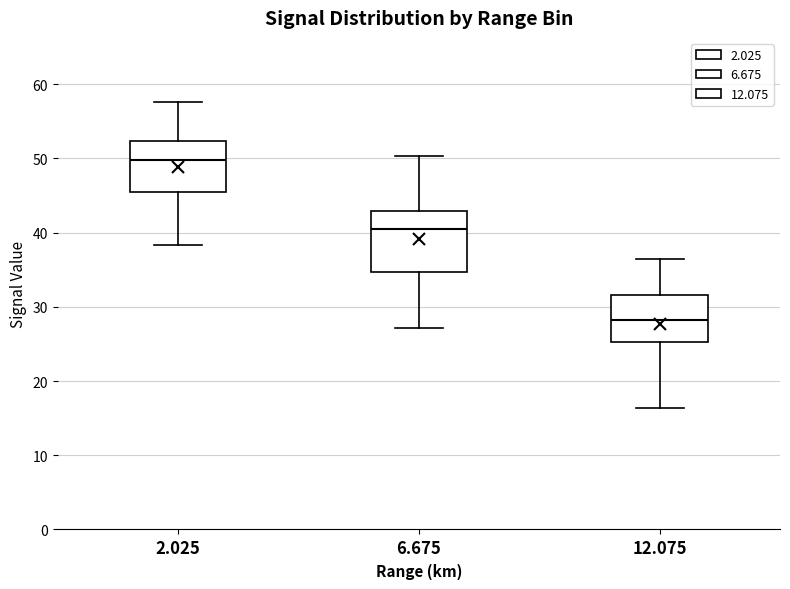

Reading left to right, transcribe this box plot: for each box, give where its median line is, the range the box spans, and where its two whiskers end, as read against the y-axis. The values are not printed on the chart, so give them approximately, as read against the axis.

2.025: median 50, box 45 to 52, whiskers 38 to 58
6.675: median 41, box 35 to 43, whiskers 27 to 50
12.075: median 28, box 25 to 32, whiskers 16 to 37